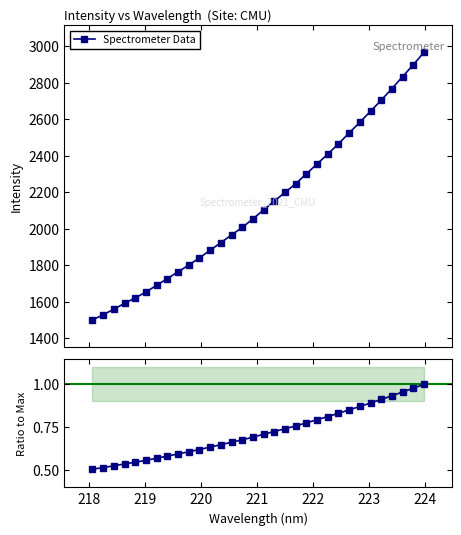

Does the chart have visible grid lines?

No